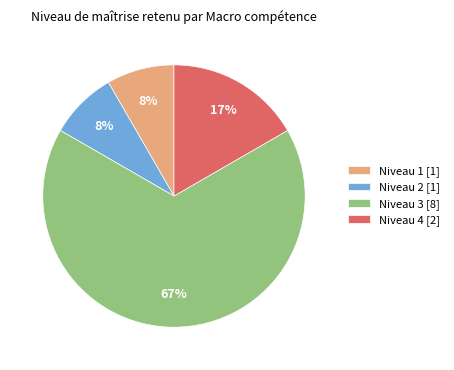

To the nearest percent, what is the average slice percentage?

25%